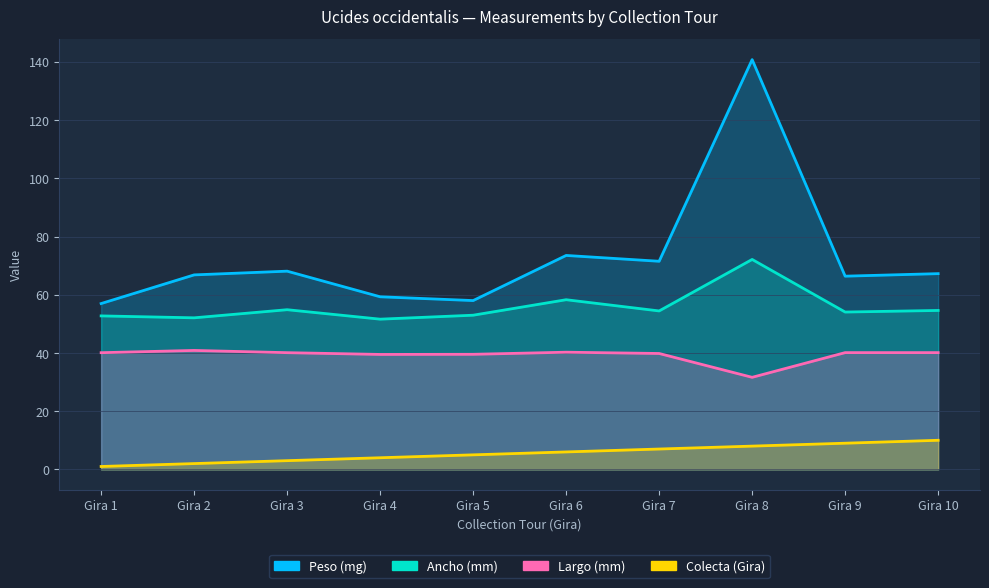

Does the chart have visible grid lines?

Yes